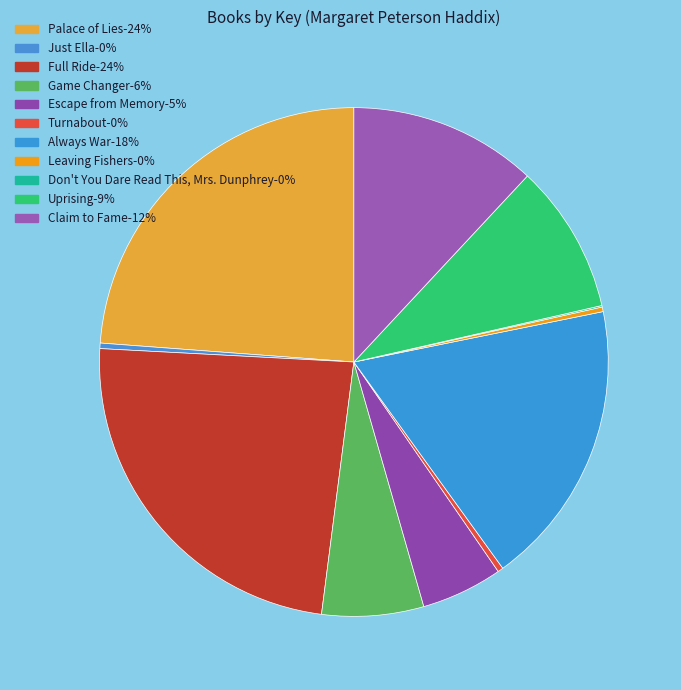

Rank the categories by value from lowest to highest.

Don't You Dare Read This, Mrs. Dunphrey, Leaving Fishers, Just Ella, Turnabout, Escape from Memory, Game Changer, Uprising, Claim to Fame, Always War, Full Ride, Palace of Lies